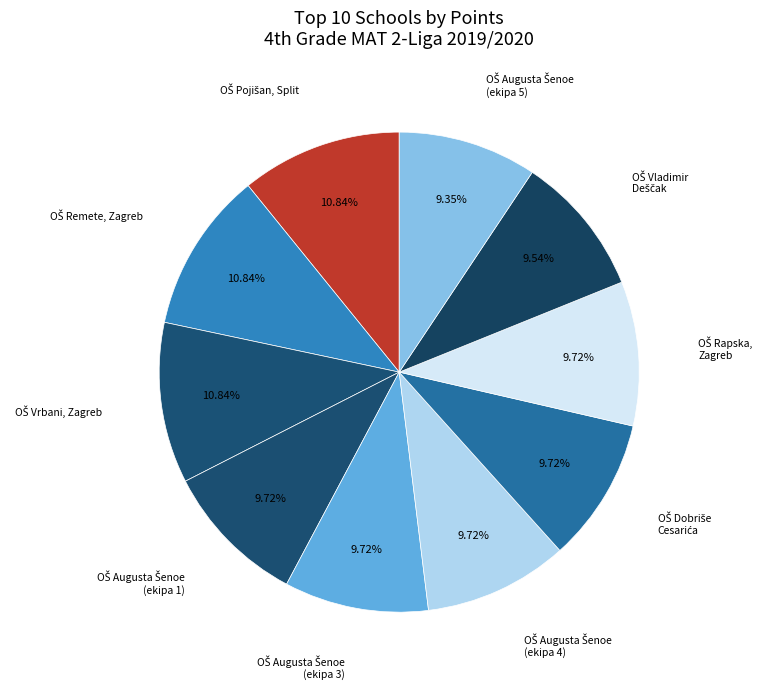

Rank the categories by value from lowest to highest.

OŠ Augusta Šenoe, Zagreb (5), OŠ Vladimir Deščak, Sveta Nedelja (3), OŠ Augusta Šenoe, Zagreb (1), OŠ Augusta Šenoe, Zagreb (3), OŠ Augusta Šenoe, Zagreb (4), OŠ Dobriše Cesarića, Zagreb, OŠ Rapska, Zagreb, OŠ Pojišan, Split, OŠ Remete, Zagreb, OŠ Vrbani, Zagreb